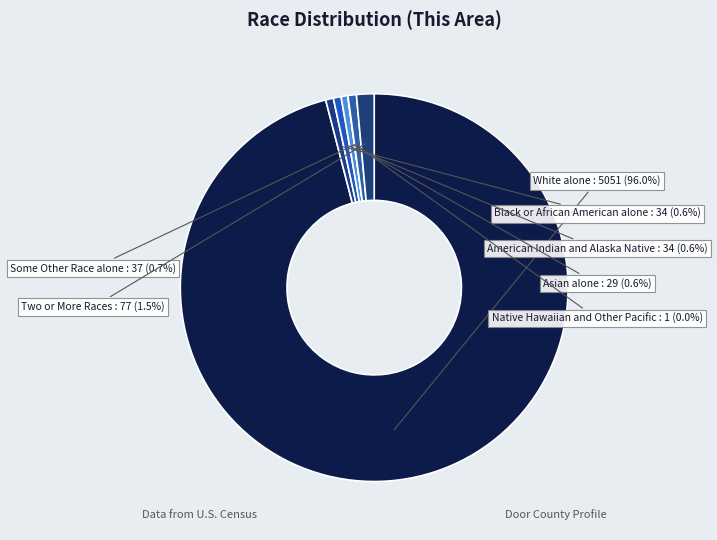

To the nearest percent, what is the combined percentage of White alone and Some Other Race alone?

97%